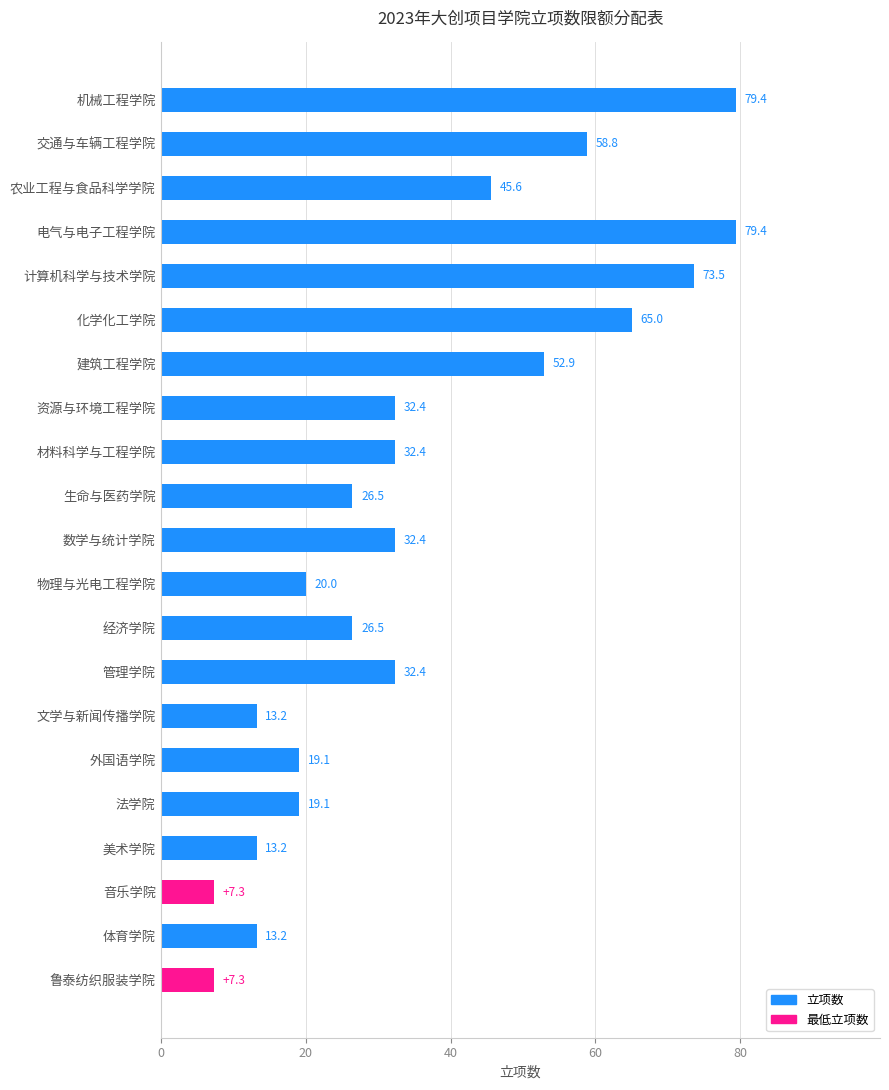

What is the label of the 2nd bar from the top?

交通与车辆工程学院